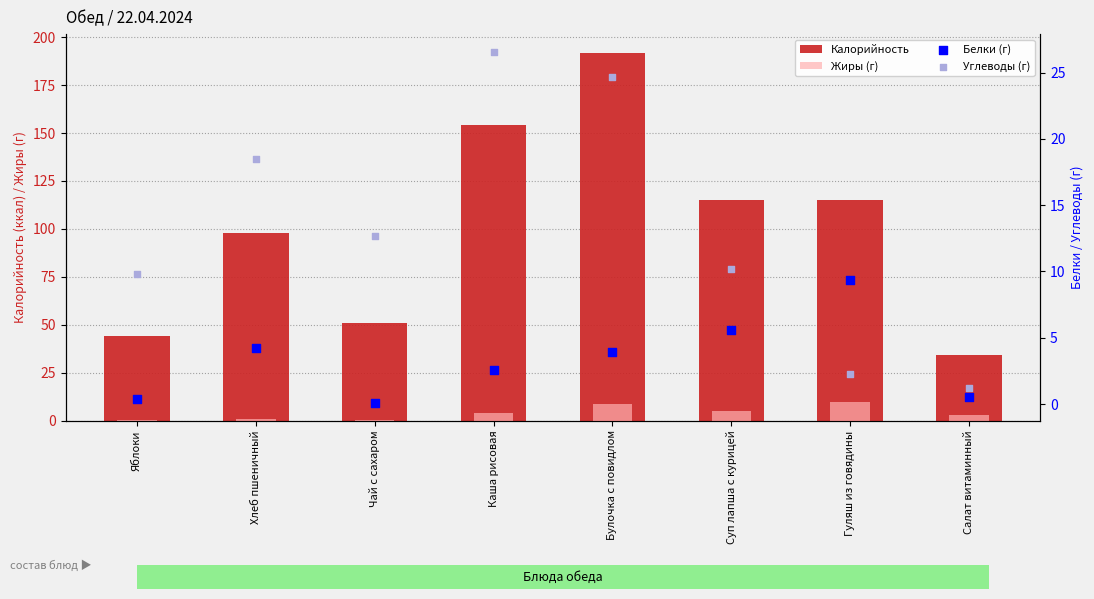

Which series contains the highest Y value?

Калорийность